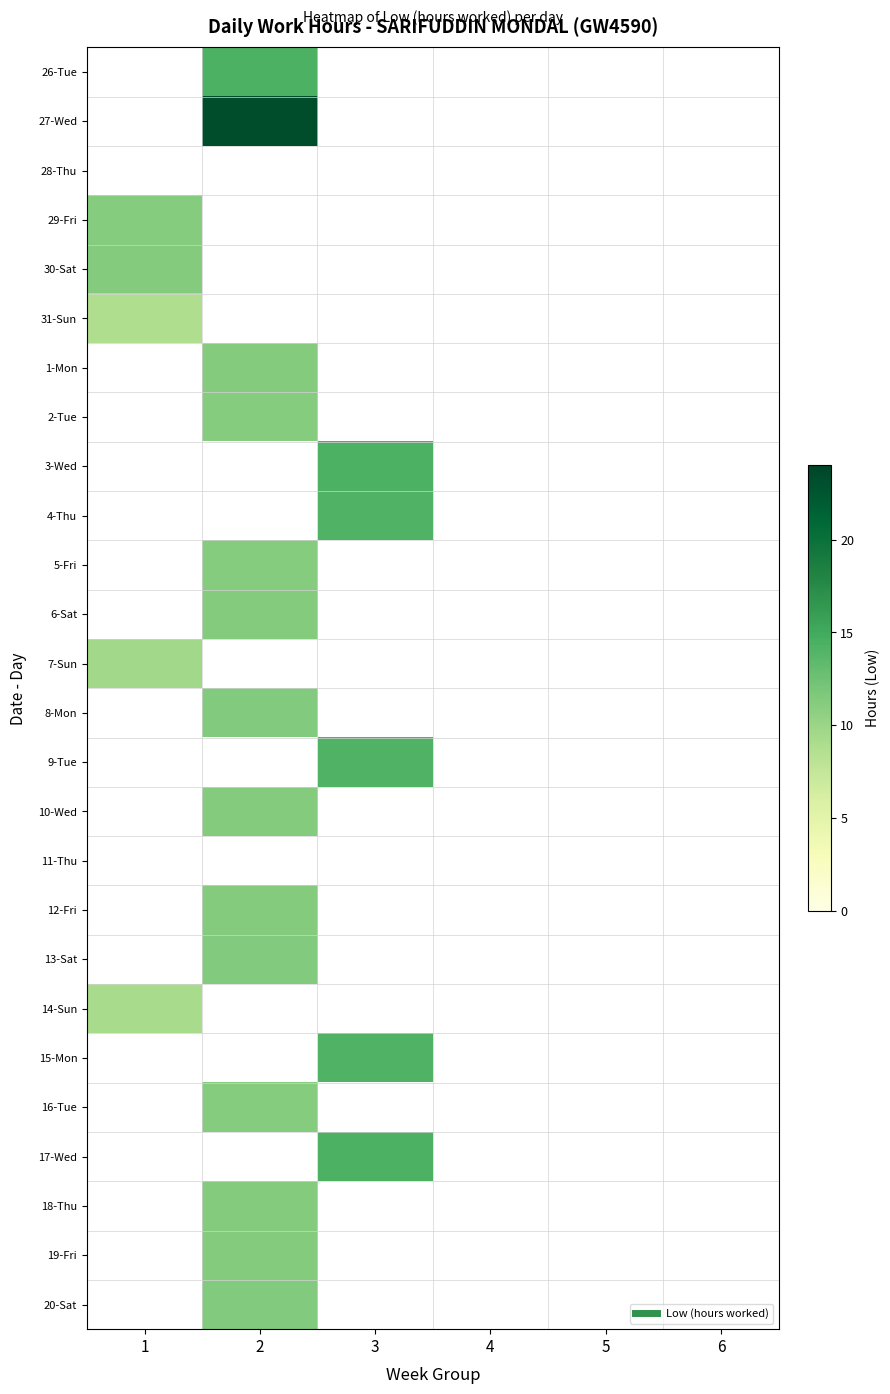

Between 1 and 2, which is larger?

2